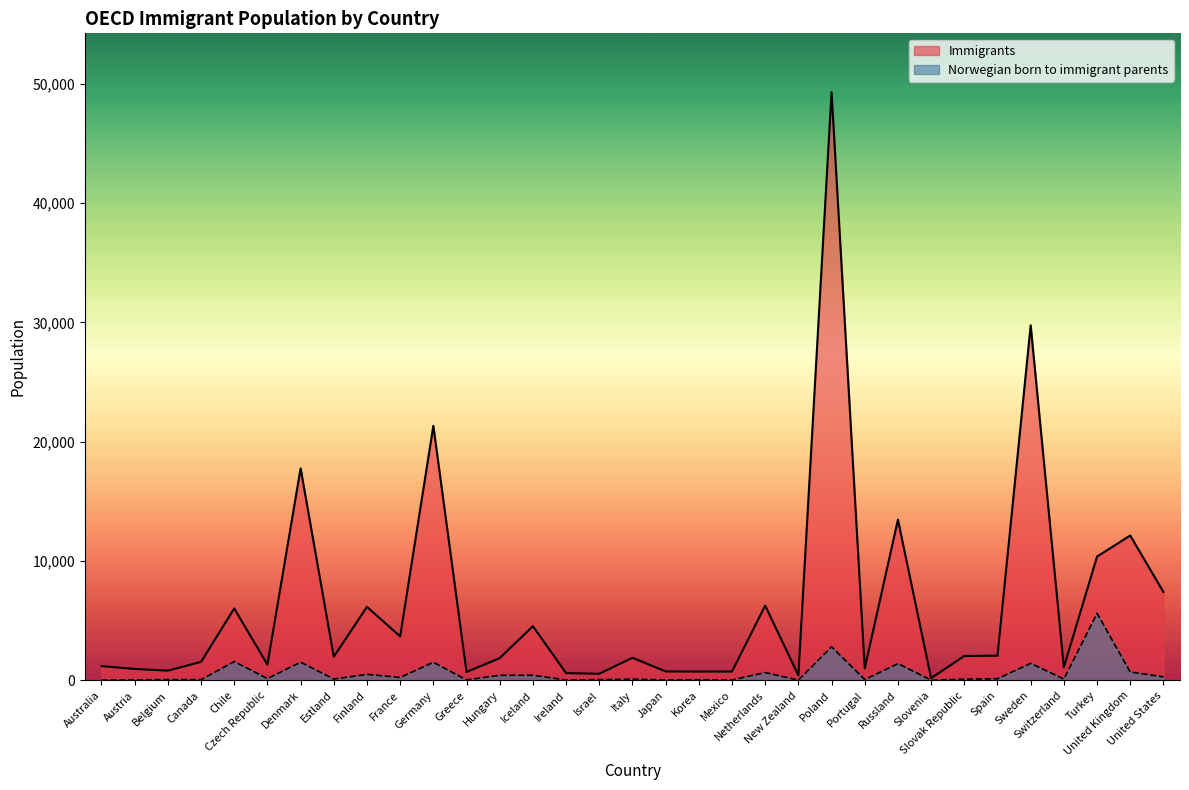

Reading left to right, what are all the values shown in this chart?

Immigrants: Australia=1197	Austria=956	Belgium=816	Canada=1548	Chile=6029	Czech Republic=1315	Denmark=17774	Estland=1981	Finland=6163	France=3684	Germany=21341	Greece=702	Hungary=1863	Iceland=4540	Ireland=610	Israel=551	Italy=1892	Japan=749	Korea=739	Mexico=739	Netherlands=6270	New Zealand=414	Poland=49309	Portugal=1011	Russland=13470	Slovenia=184	Slovak Republic=2045	Spain=2070	Sweden=29763	Switzerland=1094	Turkey=10378	United Kingdom=12140	United States=7414
Norwegian born to immigrant parents: Australia=23	Austria=41	Belgium=63	Canada=54	Chile=1578	Czech Republic=149	Denmark=1524	Estland=111	Finland=502	France=246	Germany=1518	Greece=41	Hungary=425	Iceland=426	Ireland=30	Israel=61	Italy=100	Japan=38	Korea=56	Mexico=34	Netherlands=656	New Zealand=18	Poland=2816	Portugal=68	Russland=1403	Slovenia=19	Slovak Republic=97	Spain=135	Sweden=1430	Switzerland=110	Turkey=5620	United Kingdom=703	United States=293